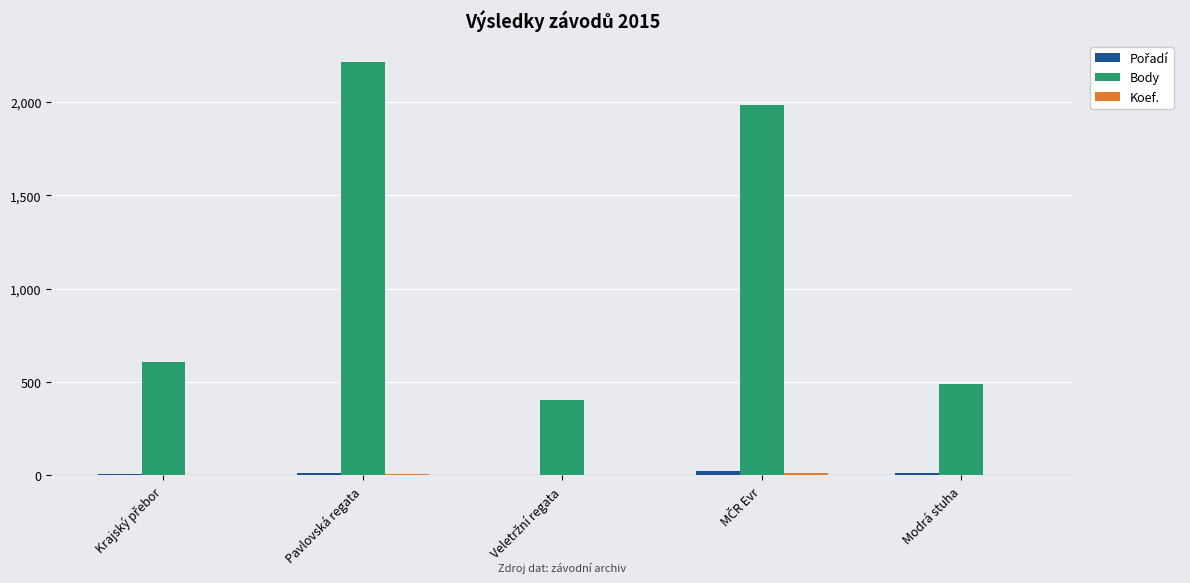

Which series changed the most between Pavlovská regata and Modrá stuha?

Body